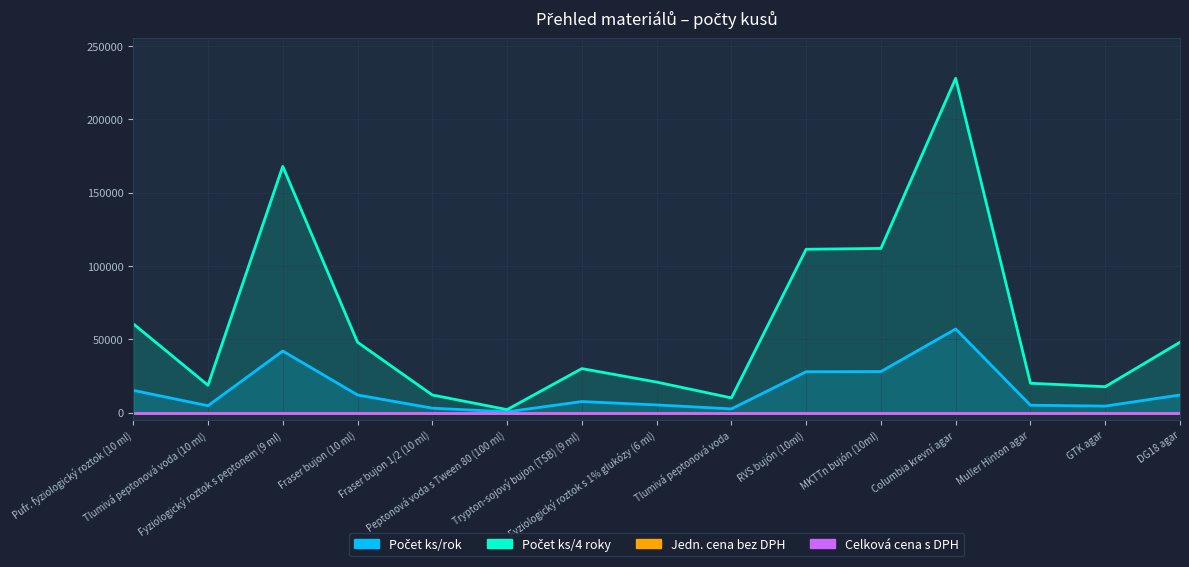

The value of Počet ks/rok at Fyziologický roztok s peptonem (9 ml) is 21201. True or false?

False